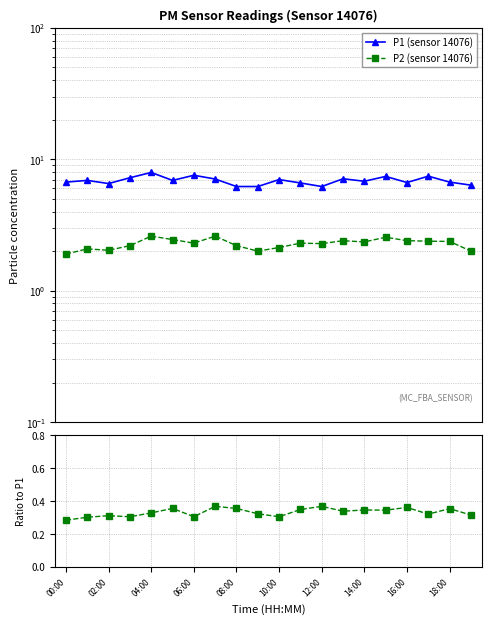

What is the sum of the P2/P1 values at 04:00 and 19?

0.6